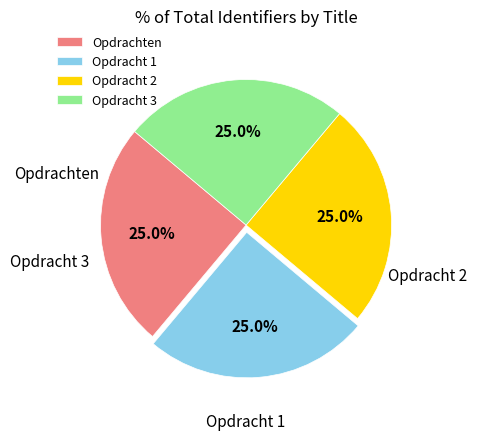

How many slices are in this pie chart?

4